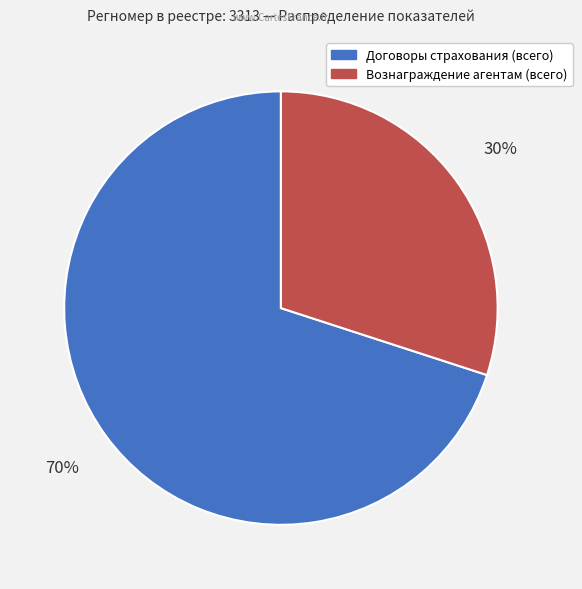

To the nearest percent, what portion does Вознаграждение агентам (всего) represent?

30%